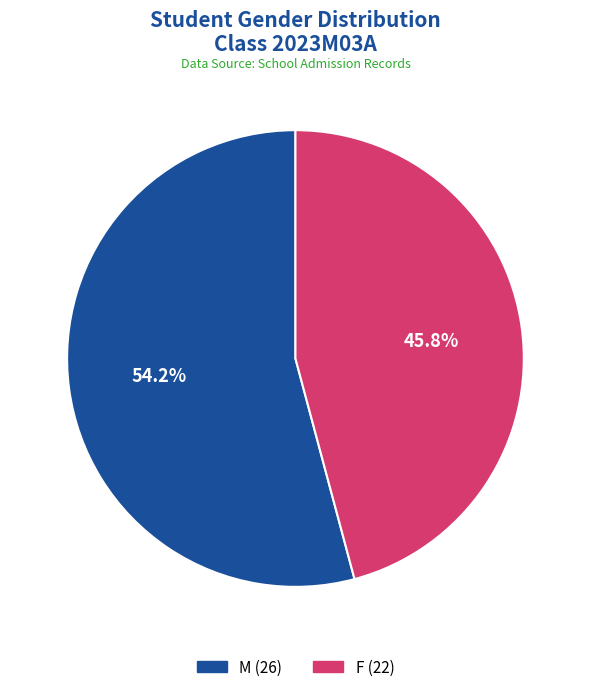

What is the smallest slice in the pie chart?

F